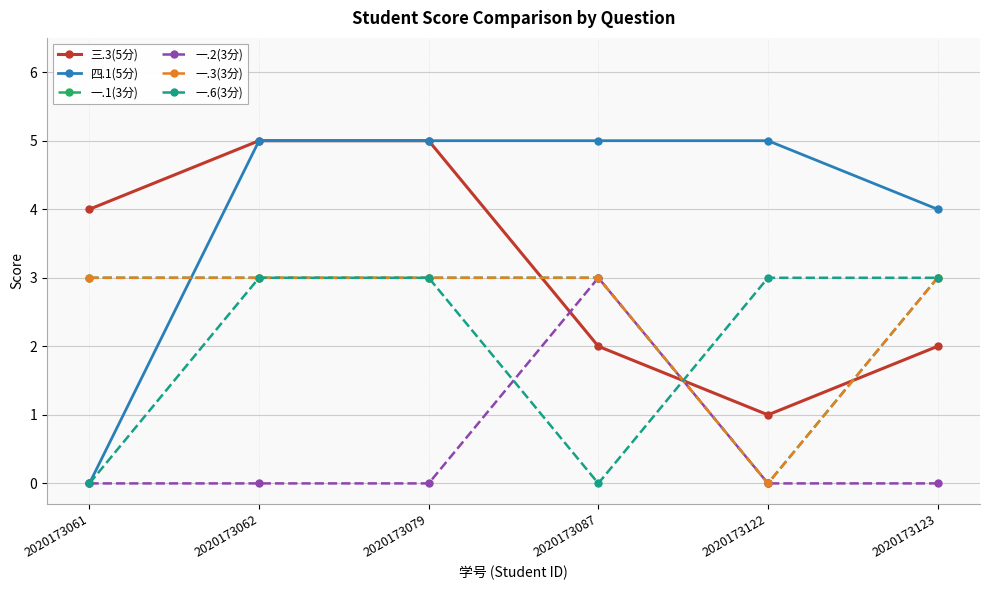

Which label corresponds to the largest value in the chart?

2020173062